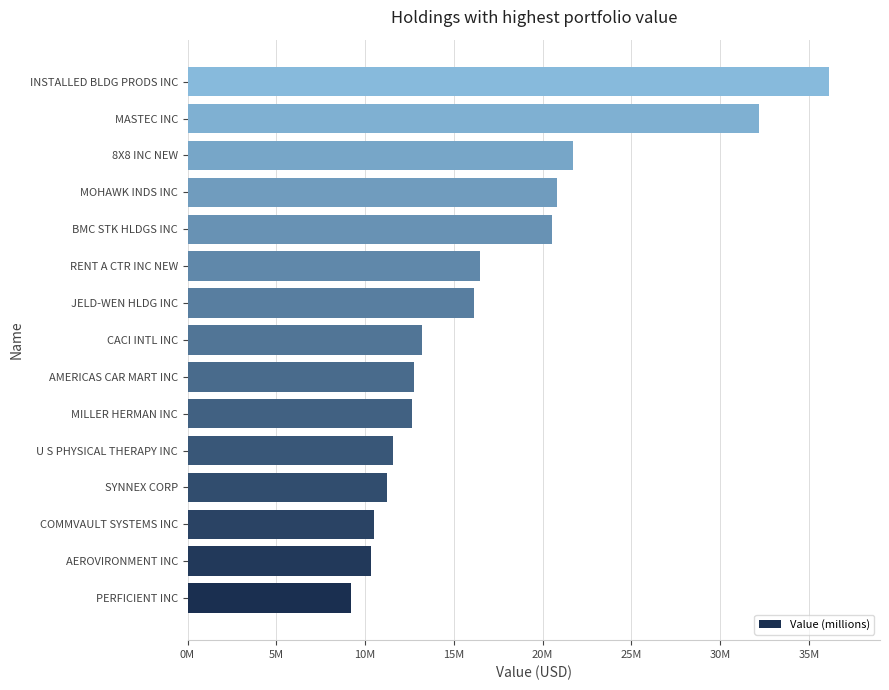

Are the bars horizontal?

Yes